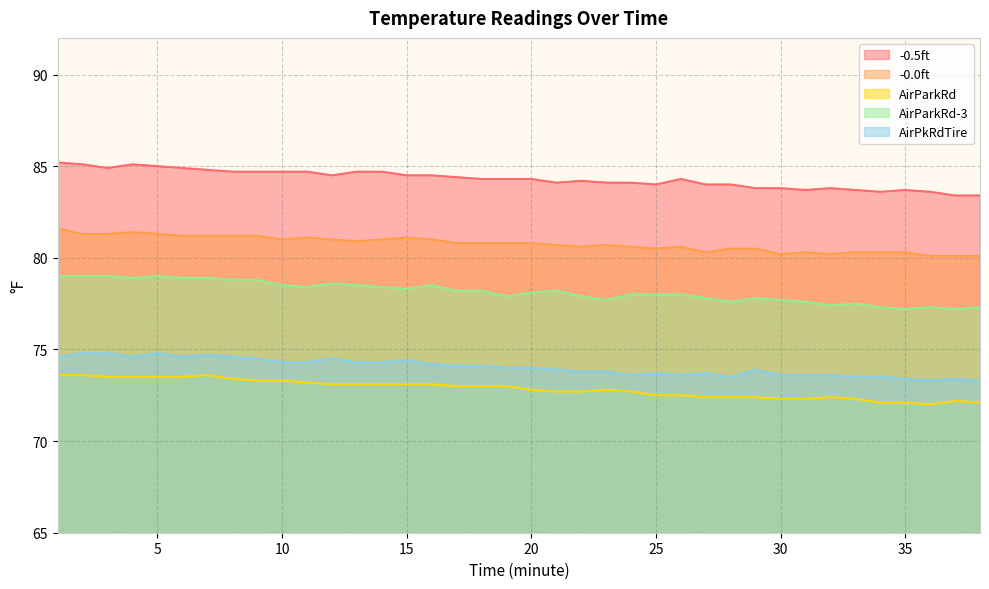

Which series has the largest total across all categories?

-0.5ft